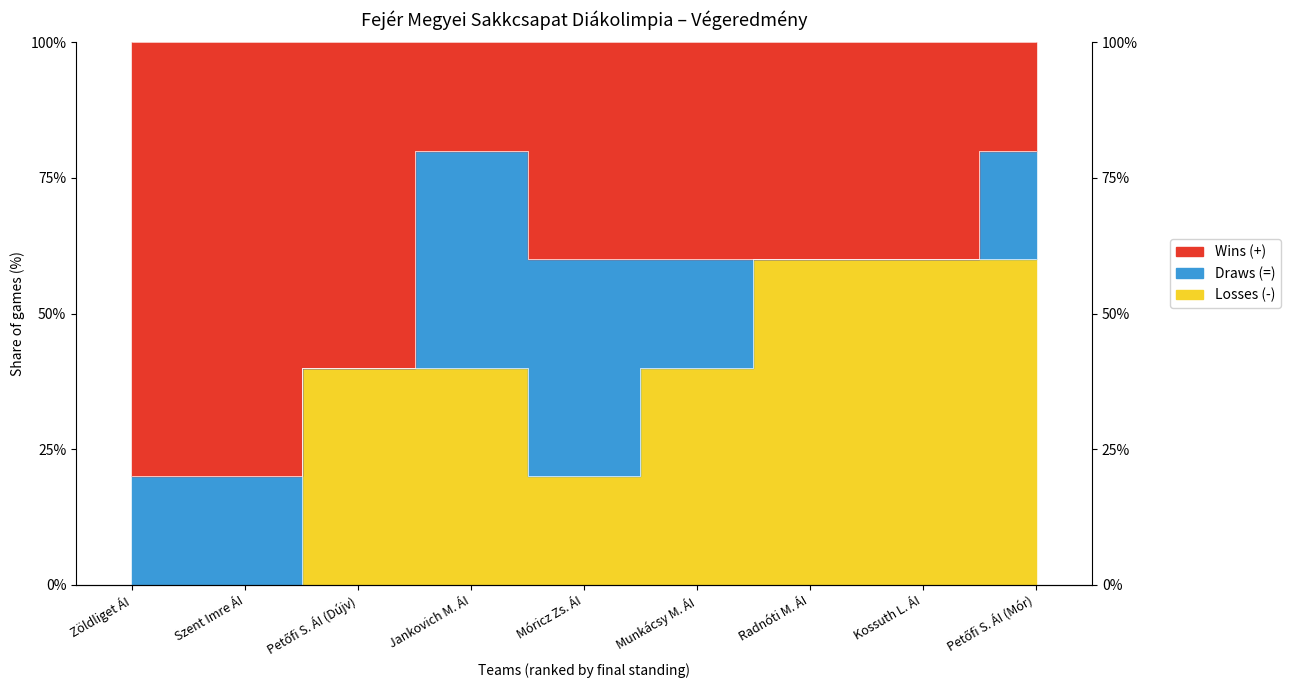

What is the label of the 6th point from the left?

Munkácsy M. ÁI